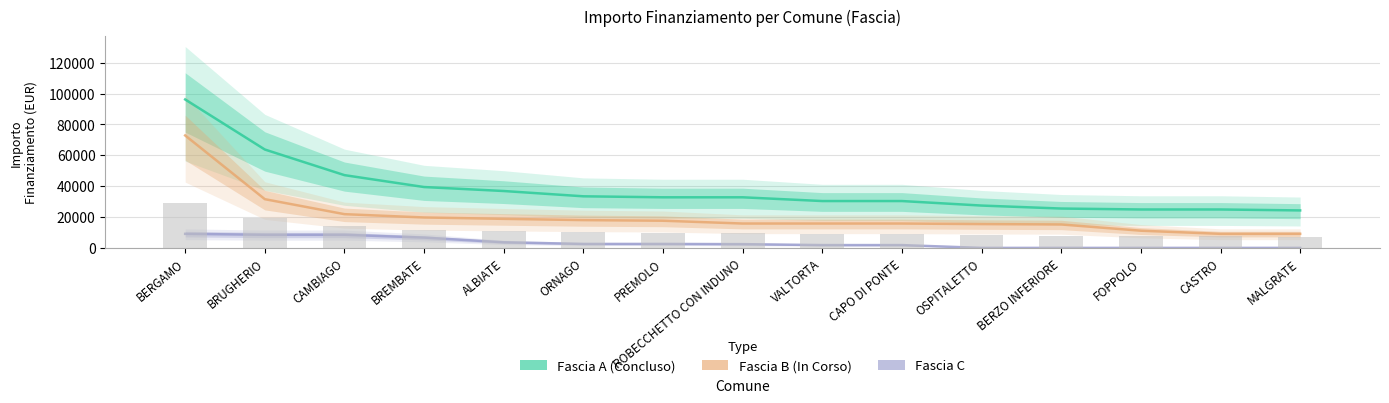

Does the chart contain any negative values?

No